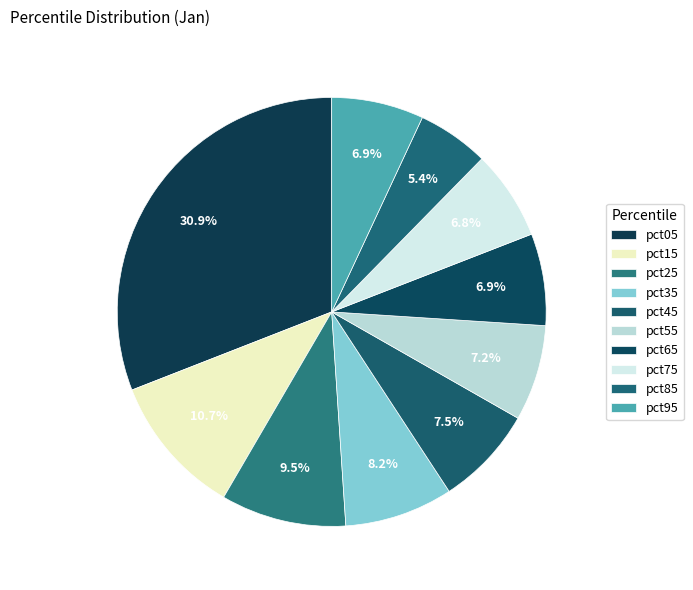

To the nearest percent, what percentage of the pie is pct75?

7%